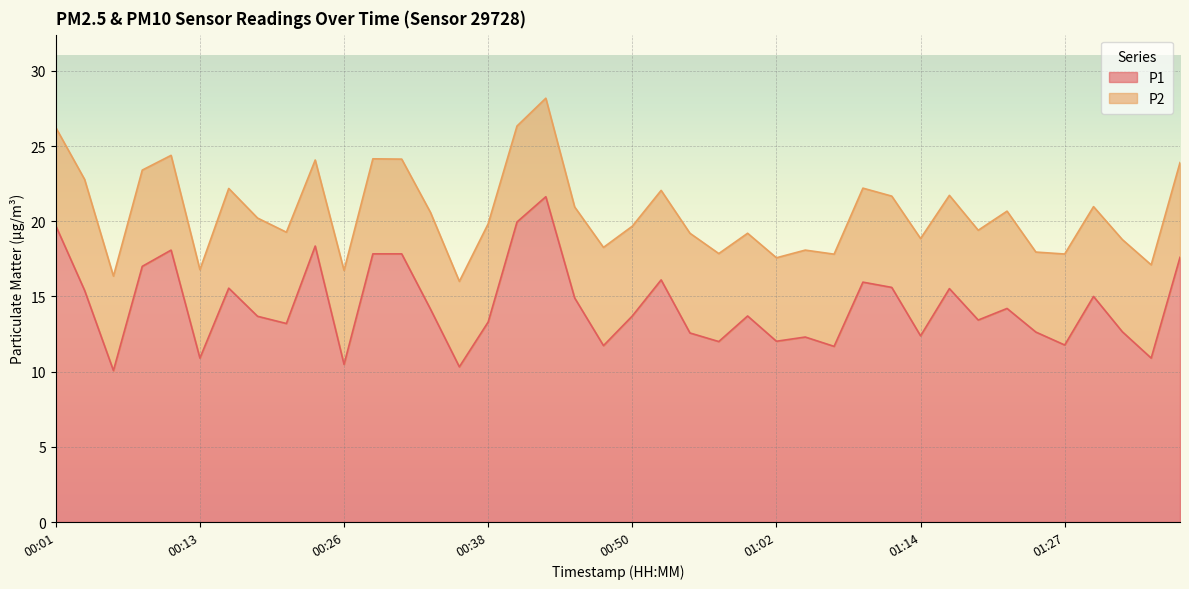

What position from the right is 01:14?

10